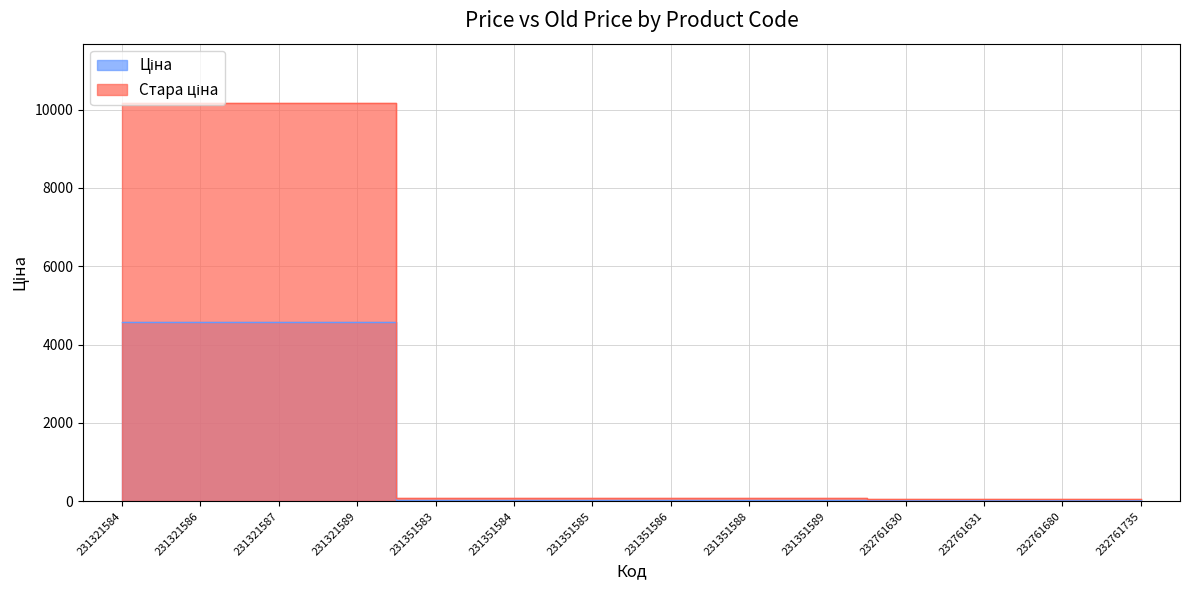

True or false: Стара ціна and Ціна intersect in this chart.

False